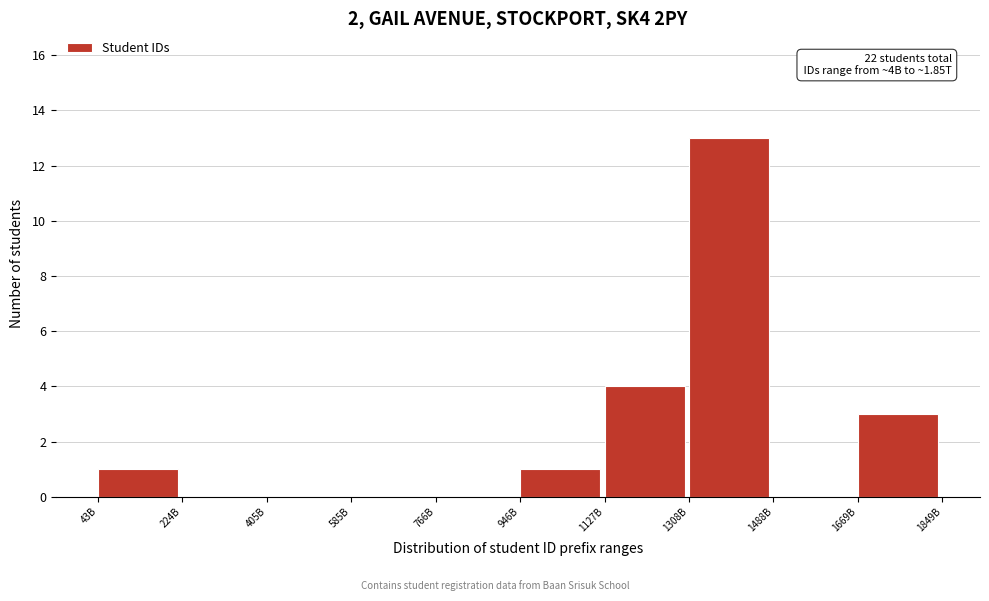

Reading right to left, transcribe all the data shown in this chart.

1669B=3	1488B=0	1308B=13	1127B=4	946B=1	766B=0	585B=0	405B=0	224B=0	43B=1